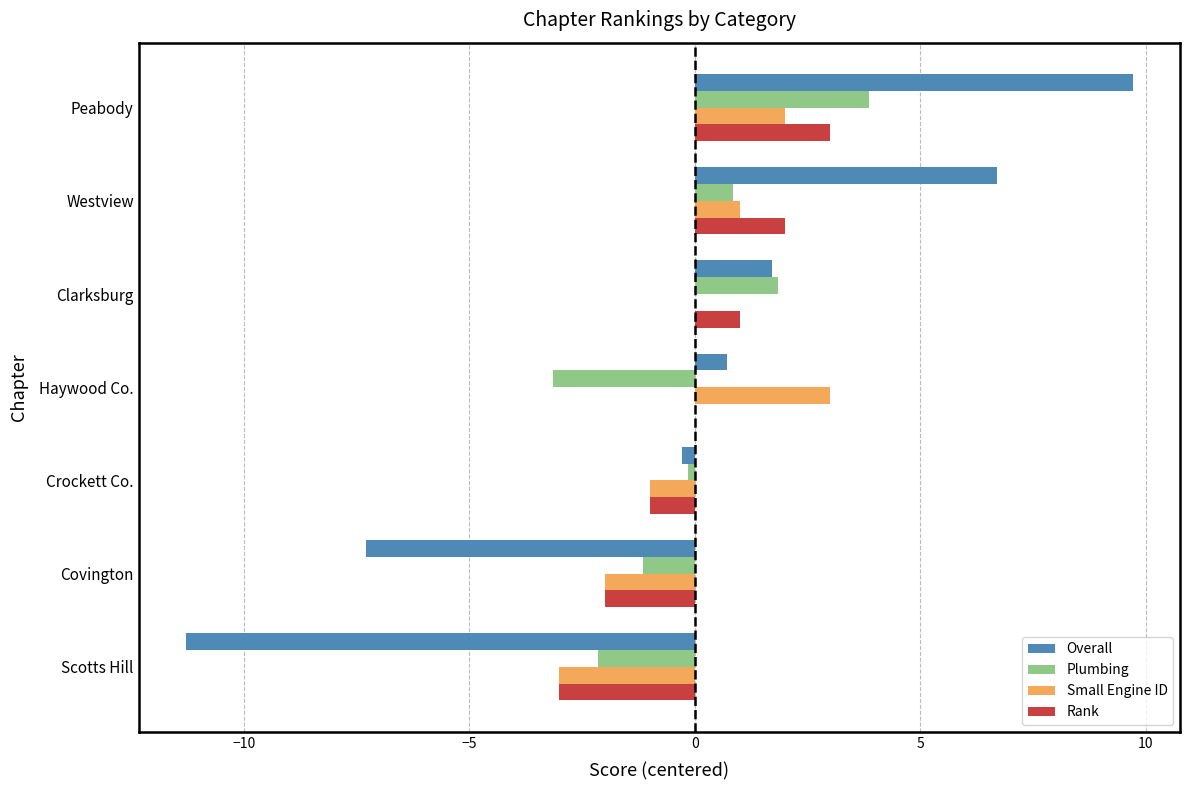

Which category has the highest value across all series?

Peabody